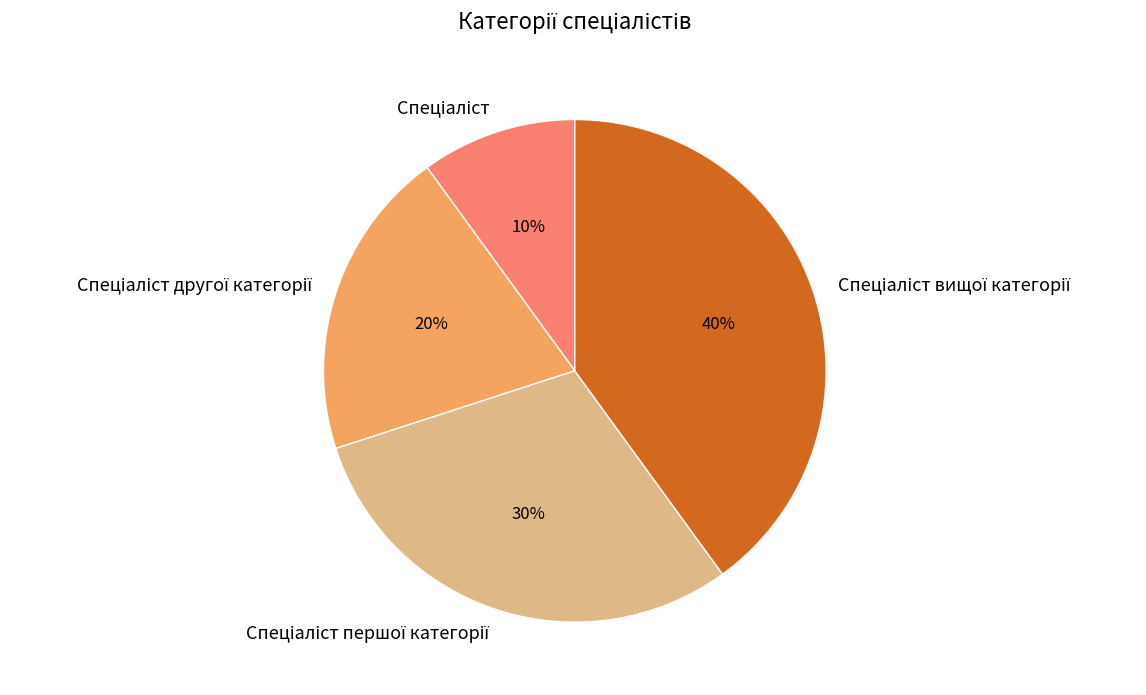

To the nearest percent, what is the average slice percentage?

25%